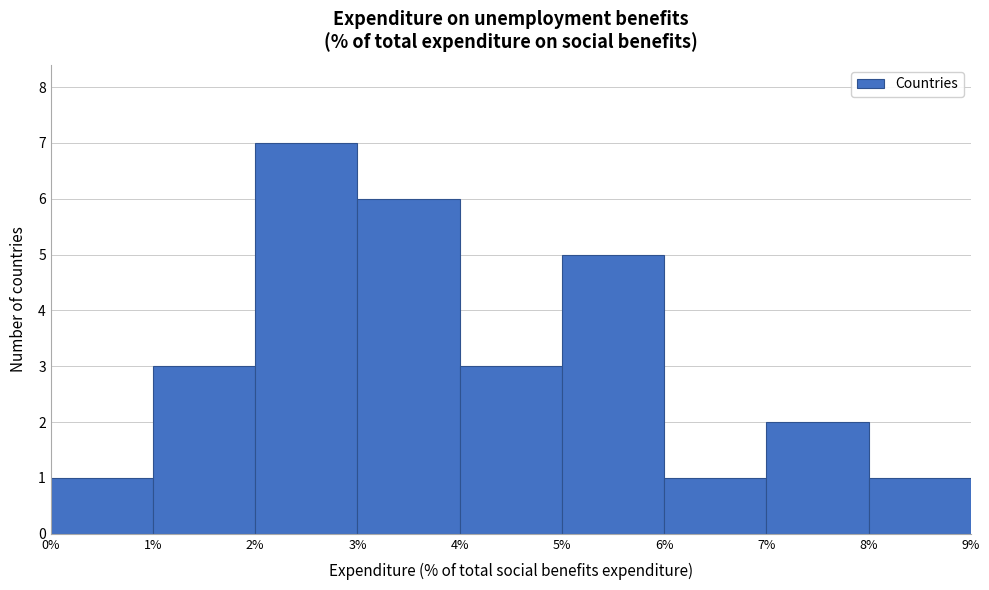

Over which range of the x-axis is the bar tallest?

2% to 3%